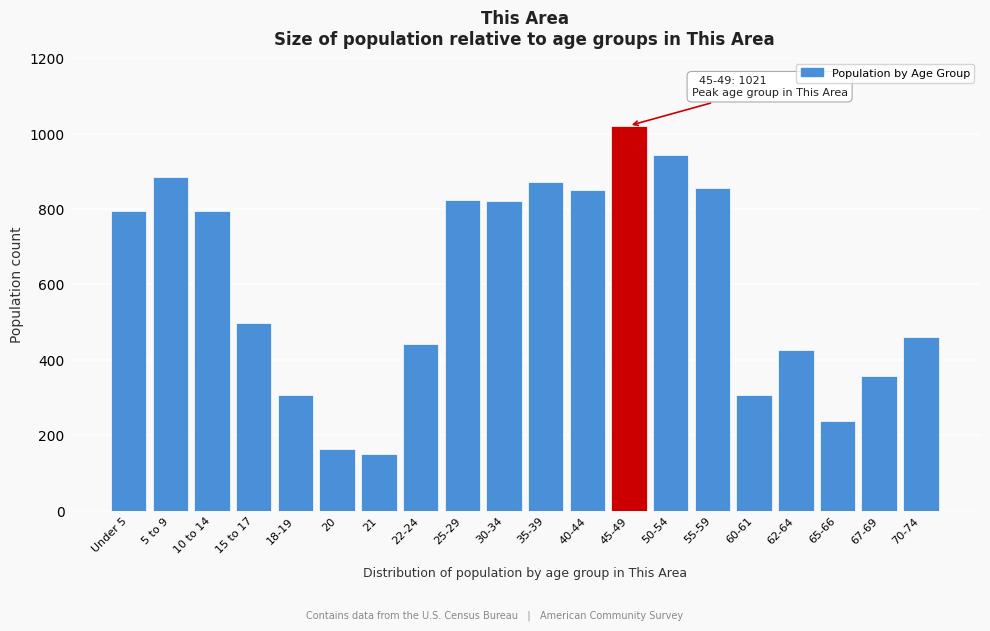

What is the ratio of the value at 10 to 14 to the value at 70-74?

1.7